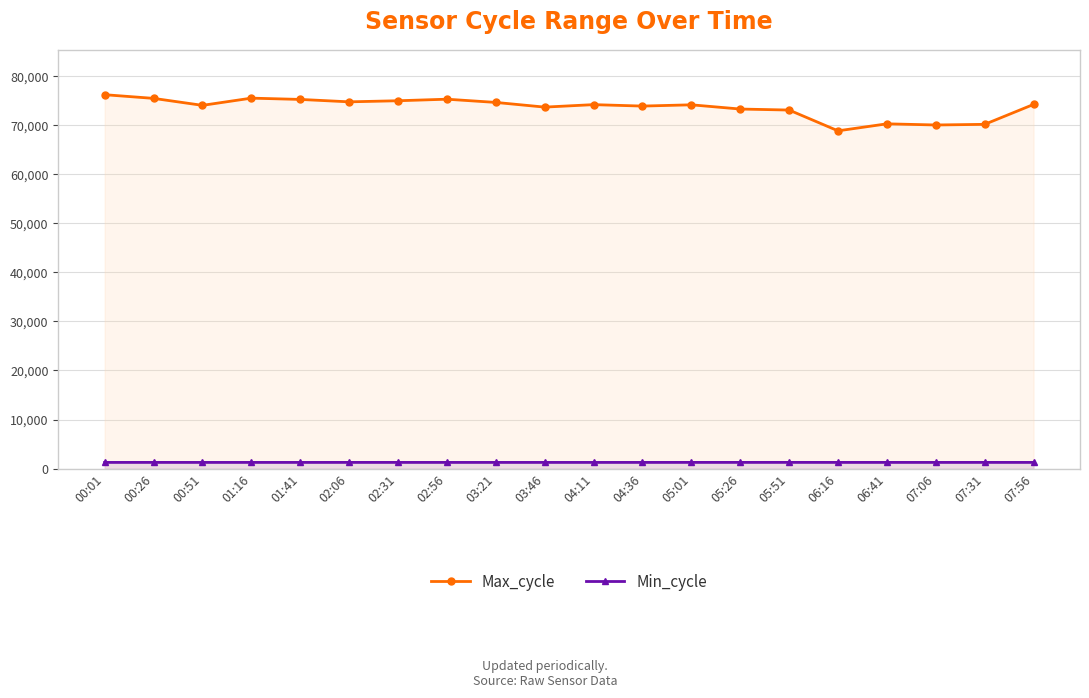

What is the label of the 6th point from the left?

02:06